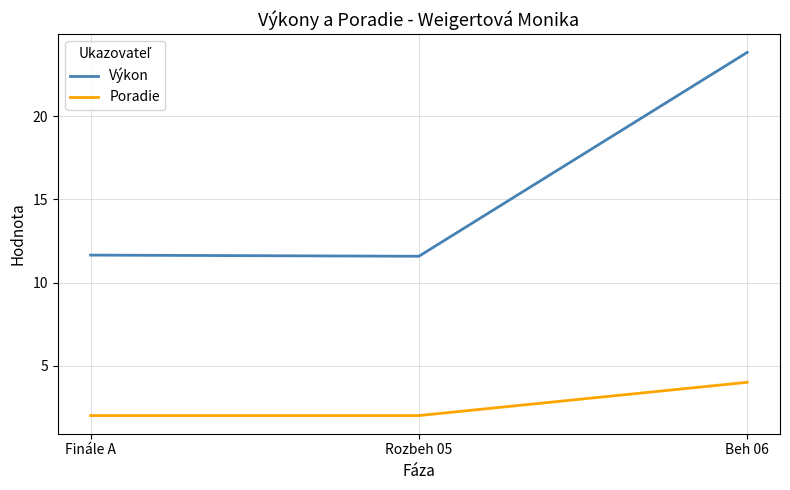

The value of Výkon at Rozbeh 05 is 11.6. True or false?

True